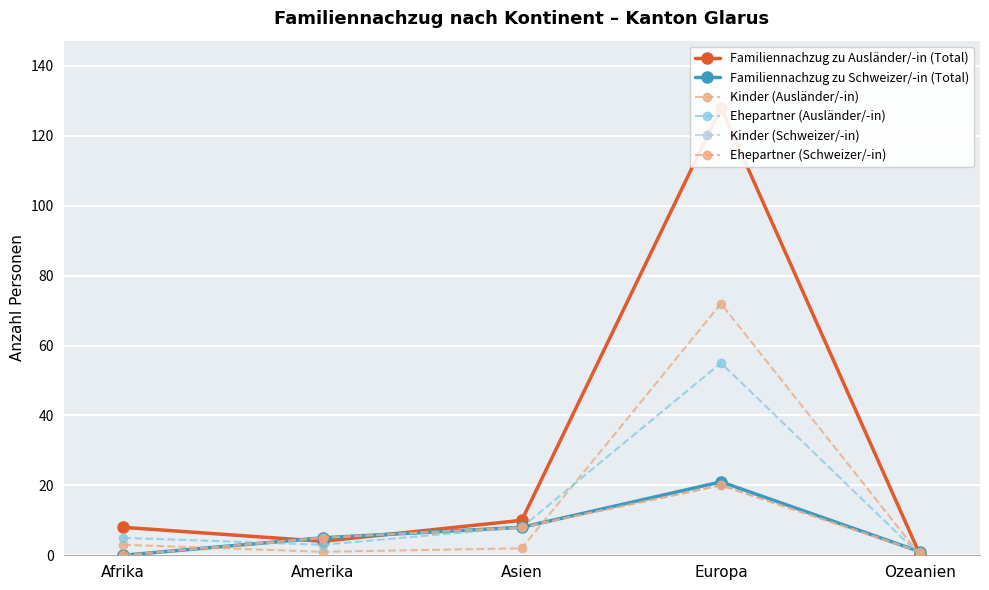

List the labels in order of Kinder (Ausländer/-in) value, smallest first.

Ozeanien, Amerika, Asien, Afrika, Europa